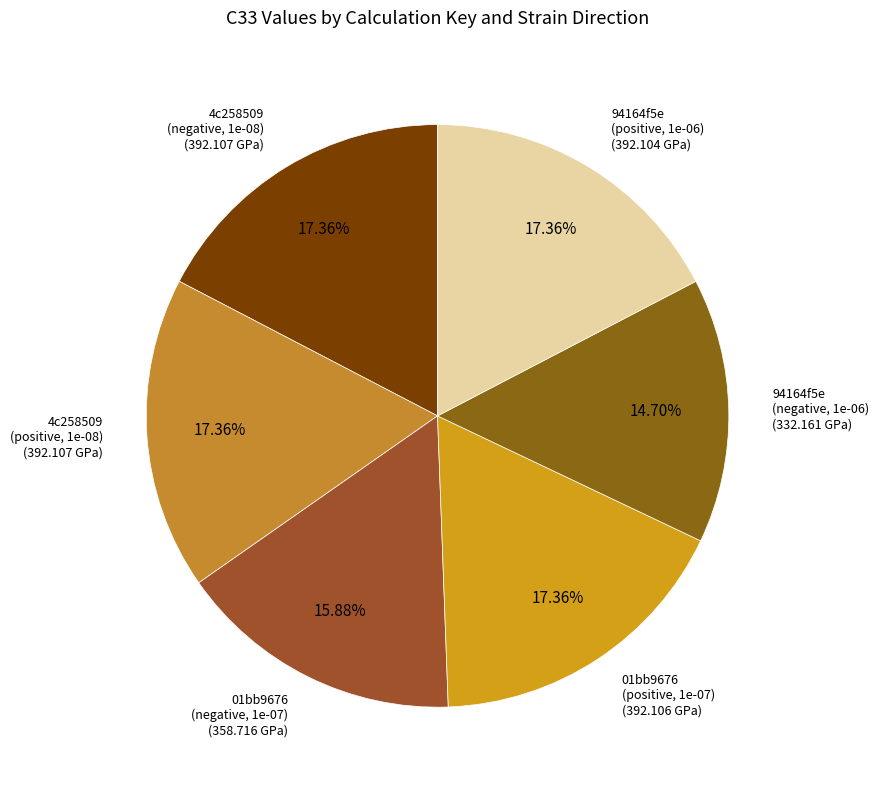

Which has a higher value, 94164f5e (positive, 1e-06) or 01bb9676 (negative, 1e-07)?

94164f5e (positive, 1e-06)